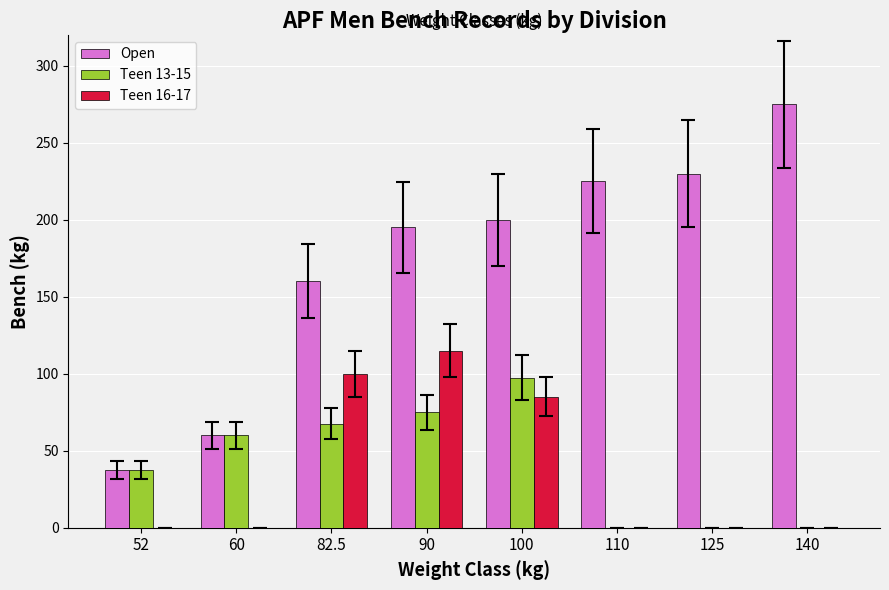

Which series has the largest total across all categories?

Open